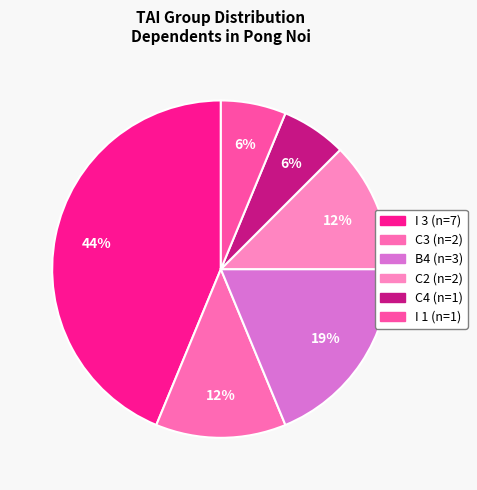

How many slices are in this pie chart?

6